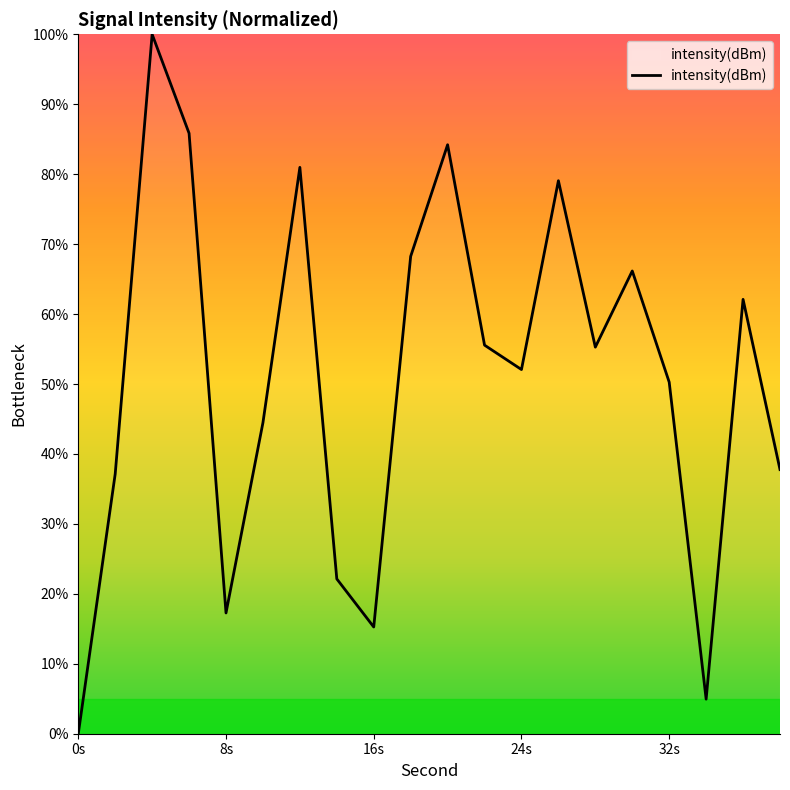

What is the greatest value displayed?

100.0